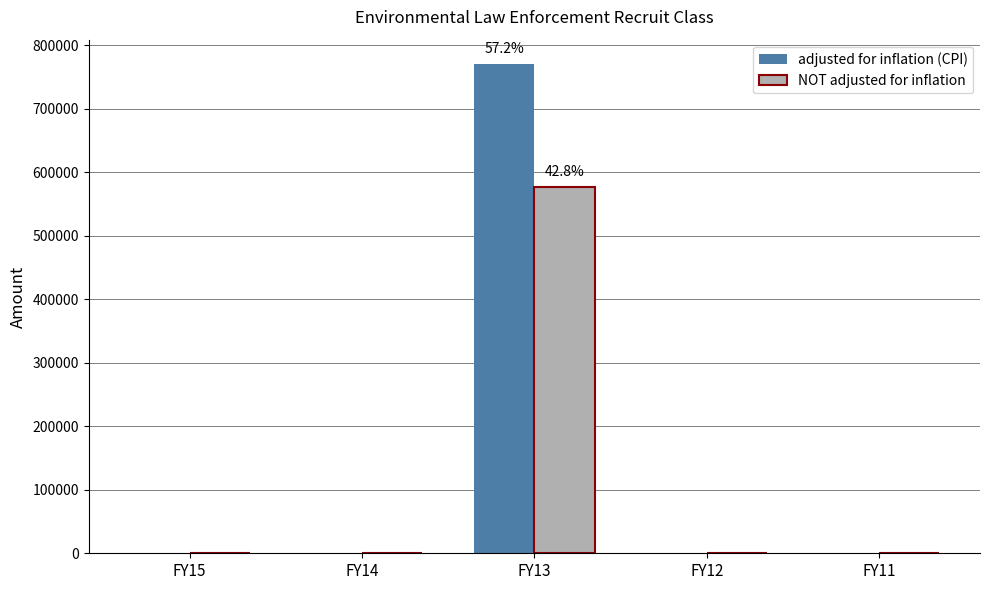

How many values in the NOT adjusted for inflation series exceed 0?

1